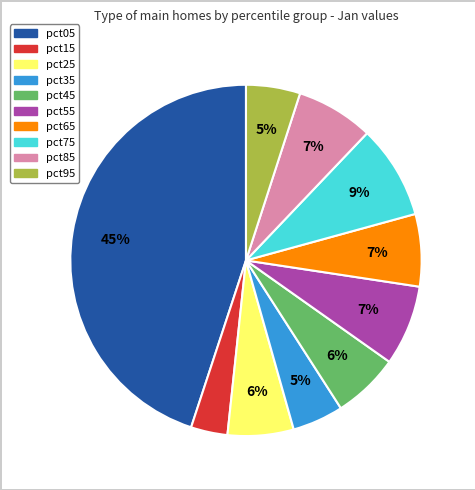

Which slice is the smallest?

pct15